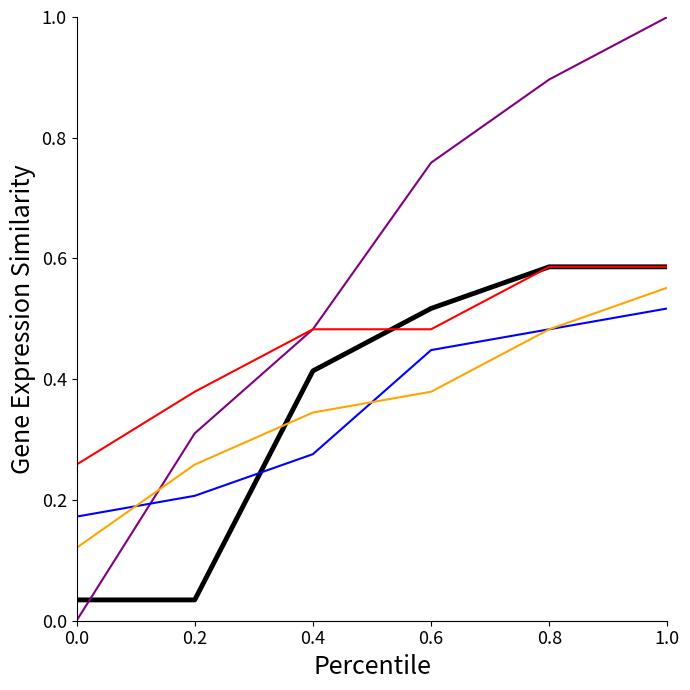

What is the total value across all series at 0.2?

1.2